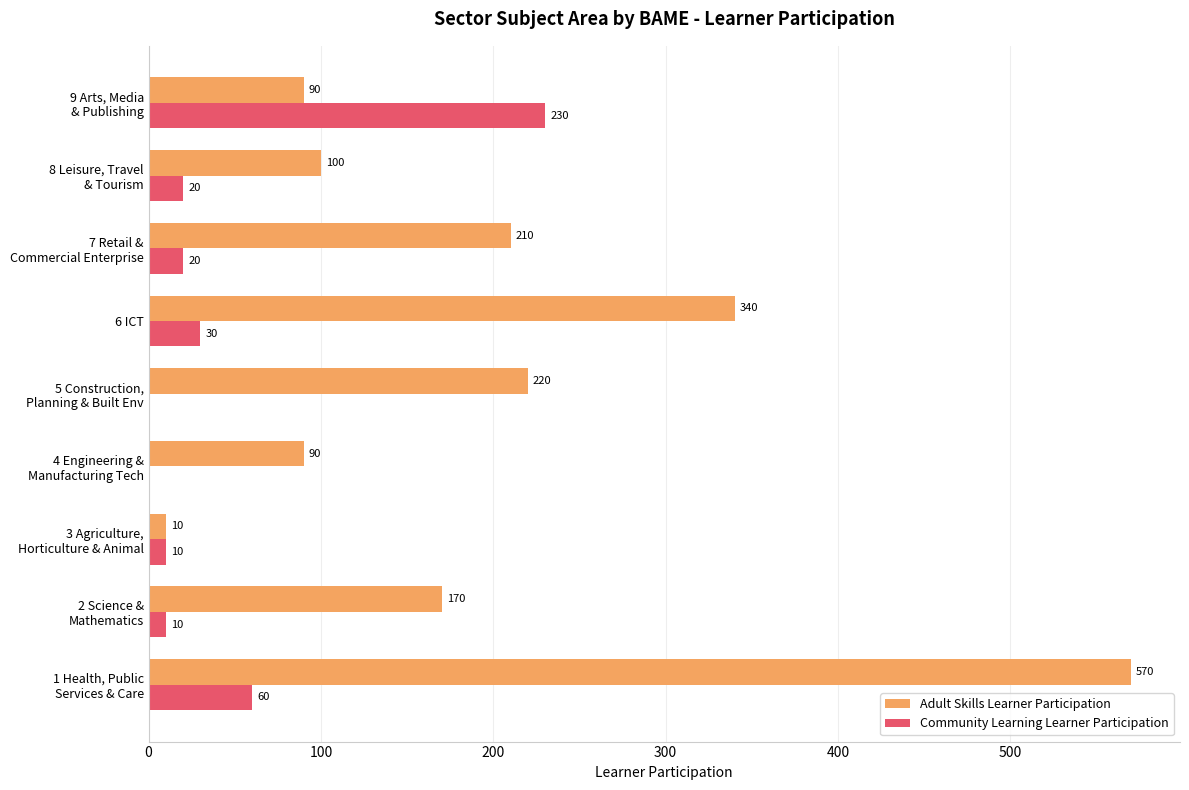

Which series has the largest total across all categories?

Adult Skills Learner Participation